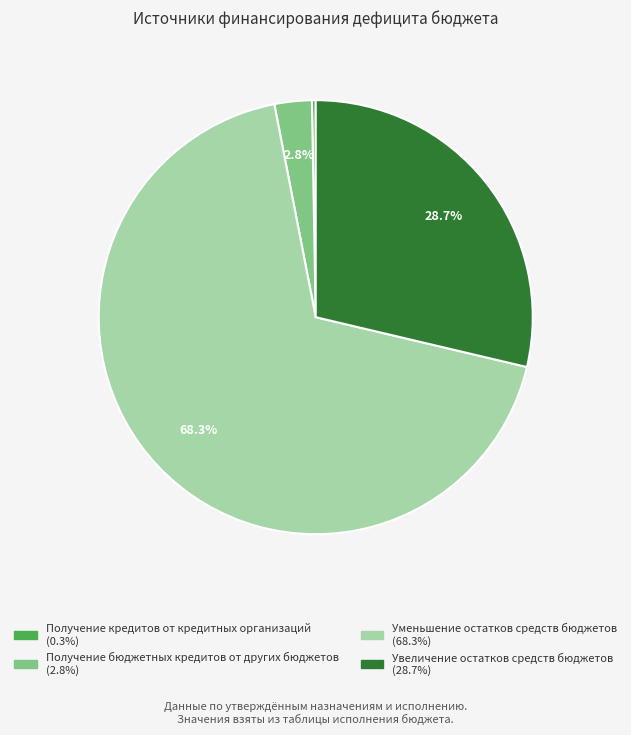

How much of the chart is everything except Увеличение остатков средств бюджетов?

71.3%